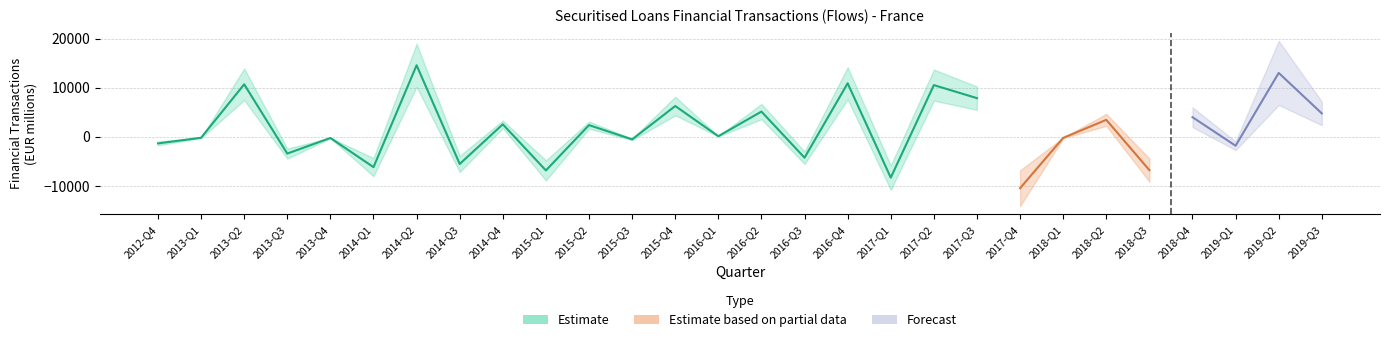

What is the label of the 20th point from the left?

2017-Q3